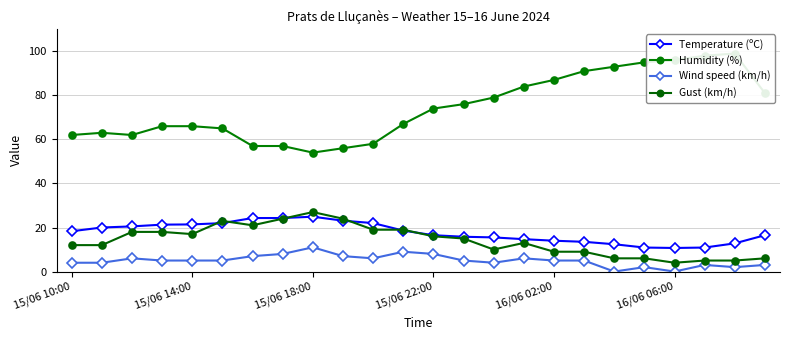

True or false: Humidity (%) has more than 2 interior local peaks.

False